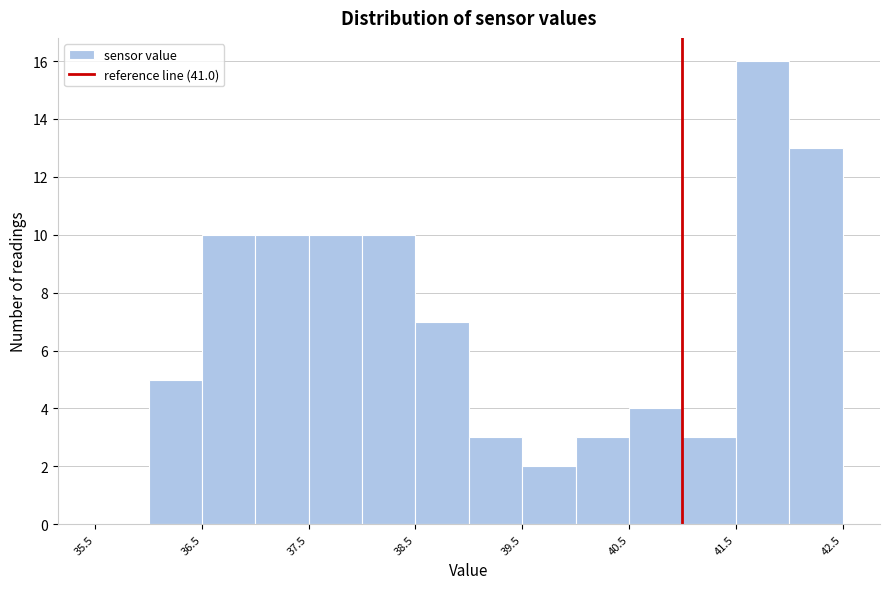

How tall is the bar that spans 37.5 to 38.0 on the x-axis? The values are not printed on the chart, so give them approximately, as read against the axis.

10